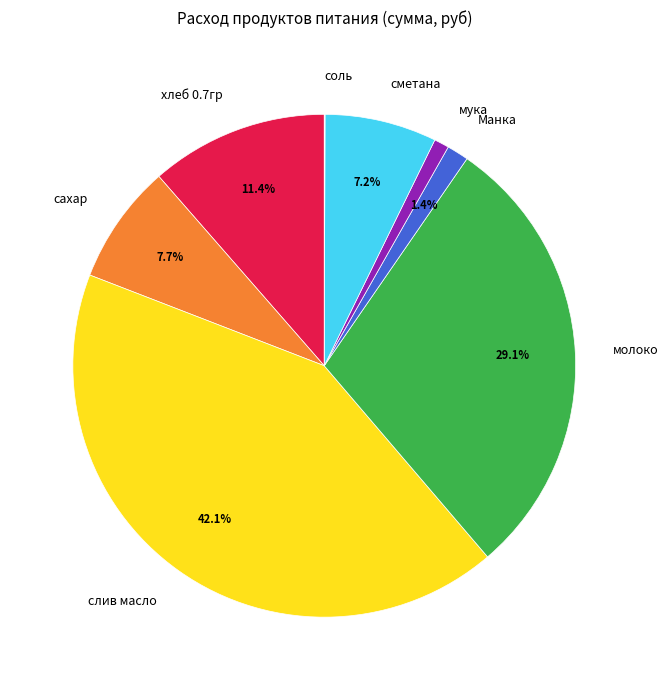

Does сметана represent more than half of the total?

No